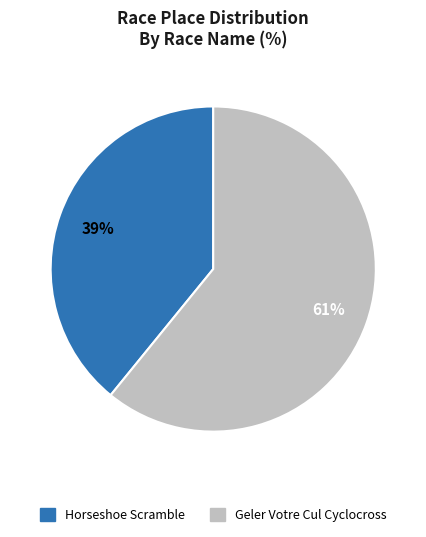

To the nearest percent, what percentage of the pie is Horseshoe Scramble?

39%